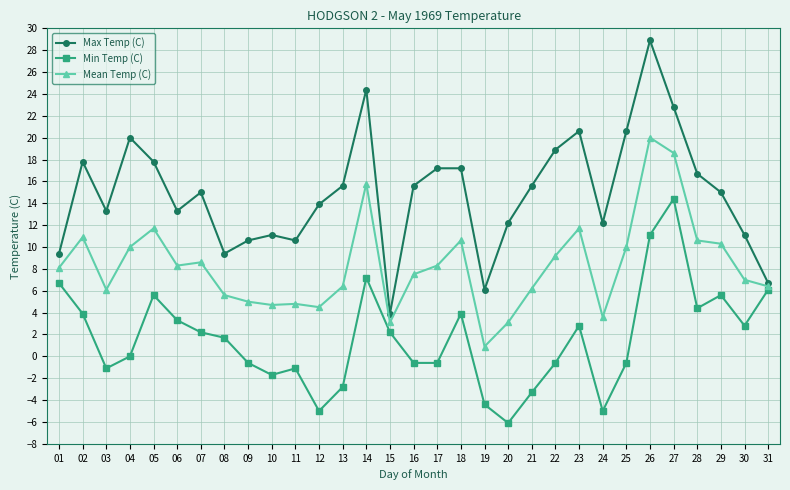

Which category has the lowest value across all series?

20